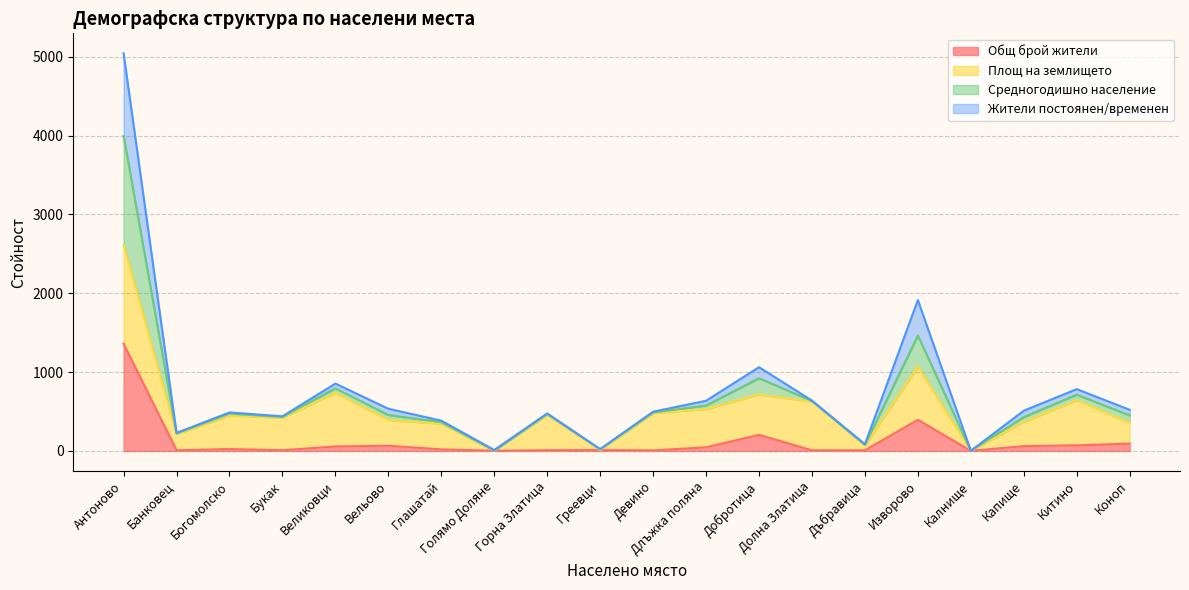

What is the spread (max minus min) of values at Добротица?

858.2